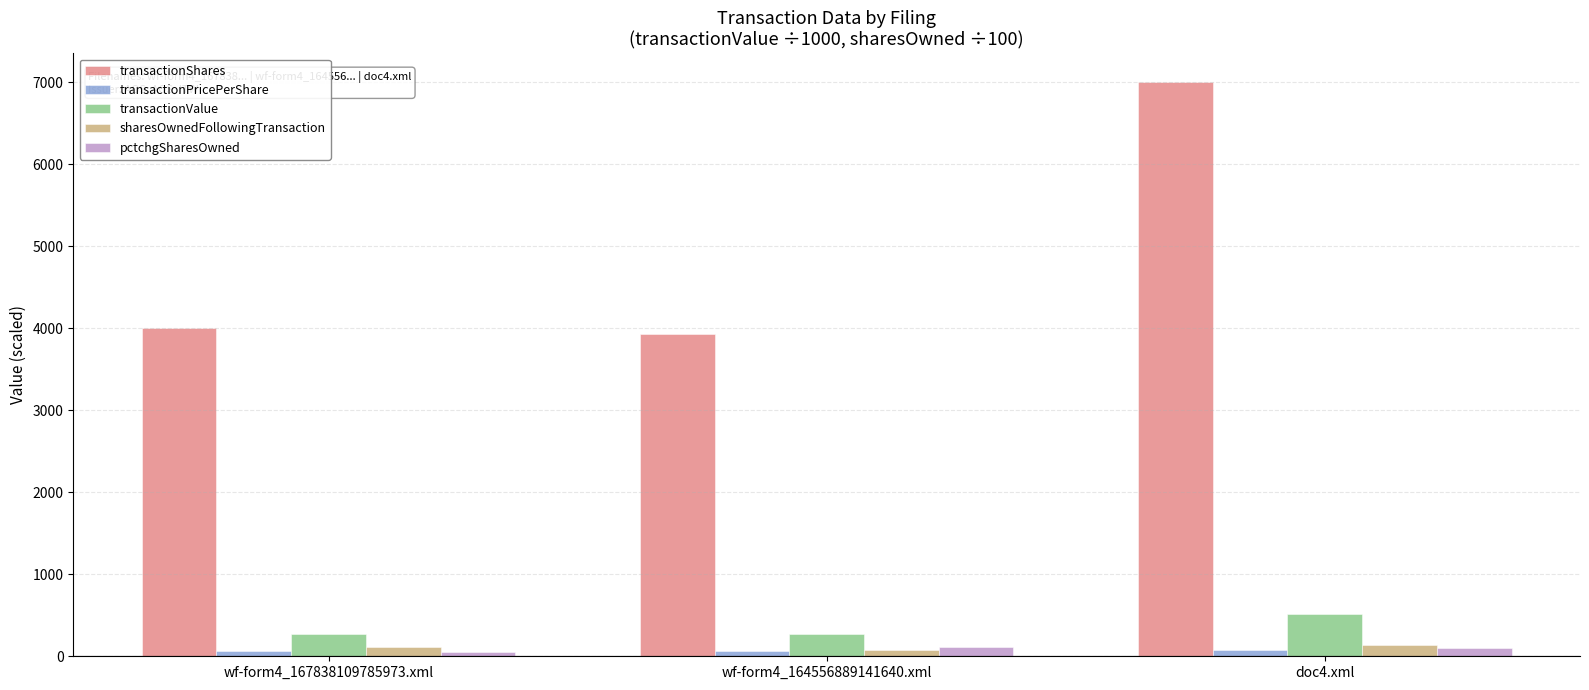

At which category is the sum across all series the highest?

doc4.xml